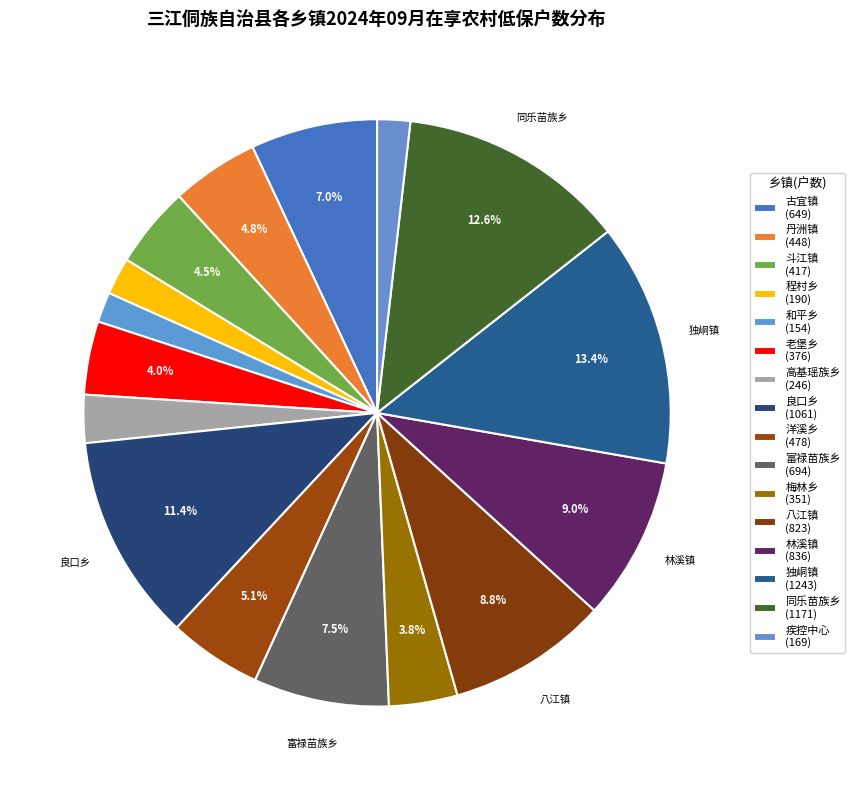

What is the ratio of the value at 丹洲镇 to the value at 林溪镇?

0.5